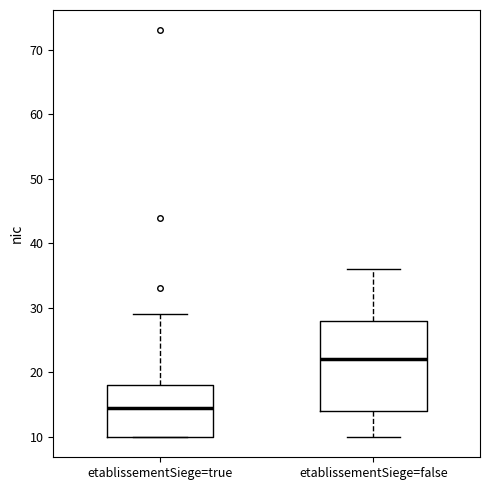

Where does the lower whisker of the box for etablissementSiege=false end on the y-axis? The values are not printed on the chart, so give them approximately, as read against the axis.

10